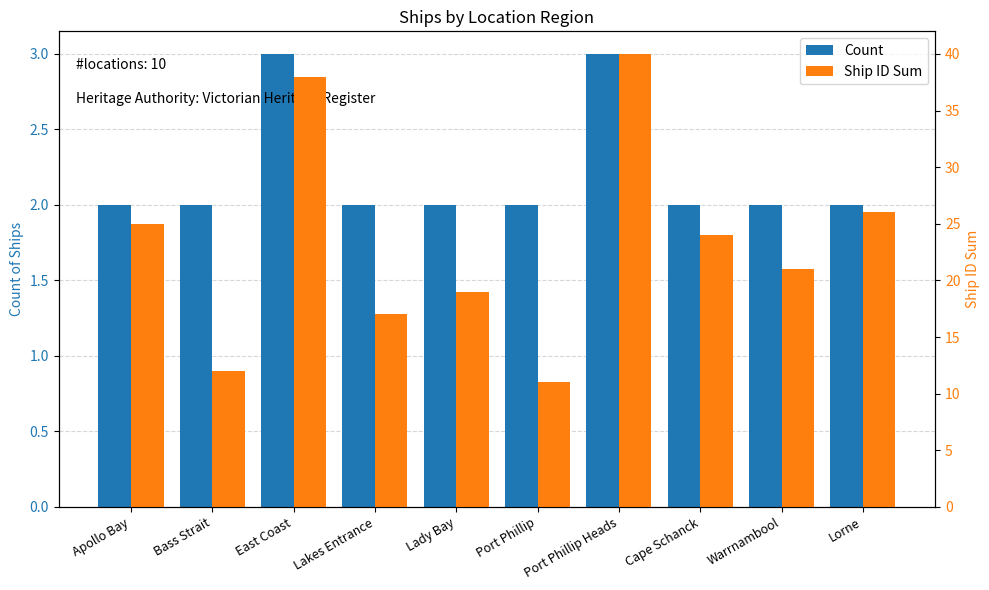

How many values in the Count series exceed 2?

2